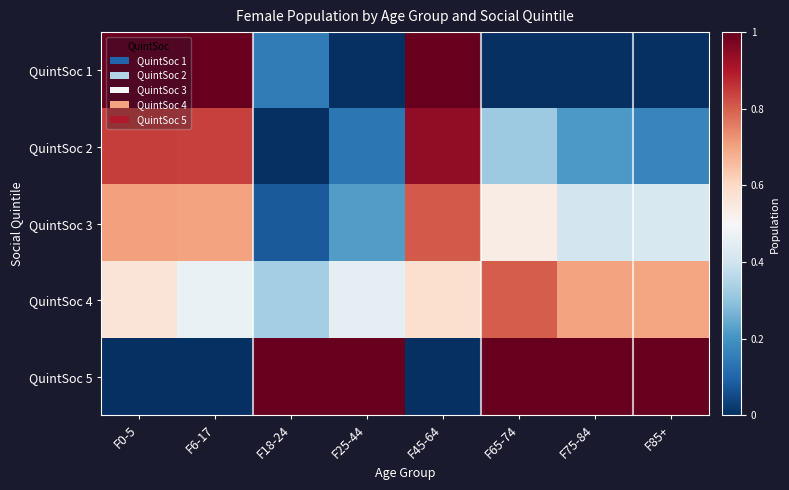

List the series in order of their overall mean, lowest first.

QuintSoc 1, QuintSoc 2, QuintSoc 3, QuintSoc 4, QuintSoc 5